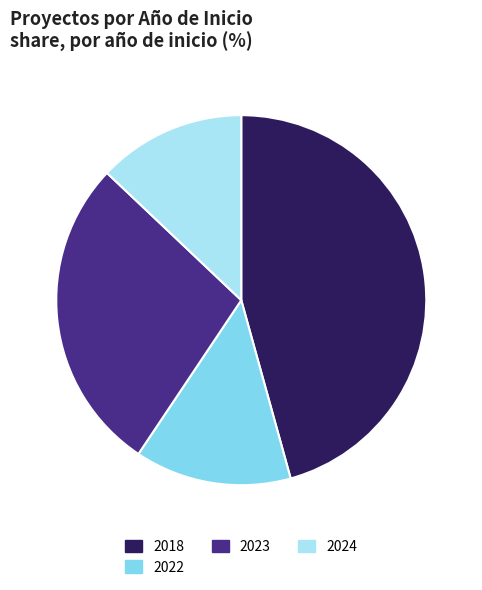

Is it true that 2022 is 20% of the pie?

False